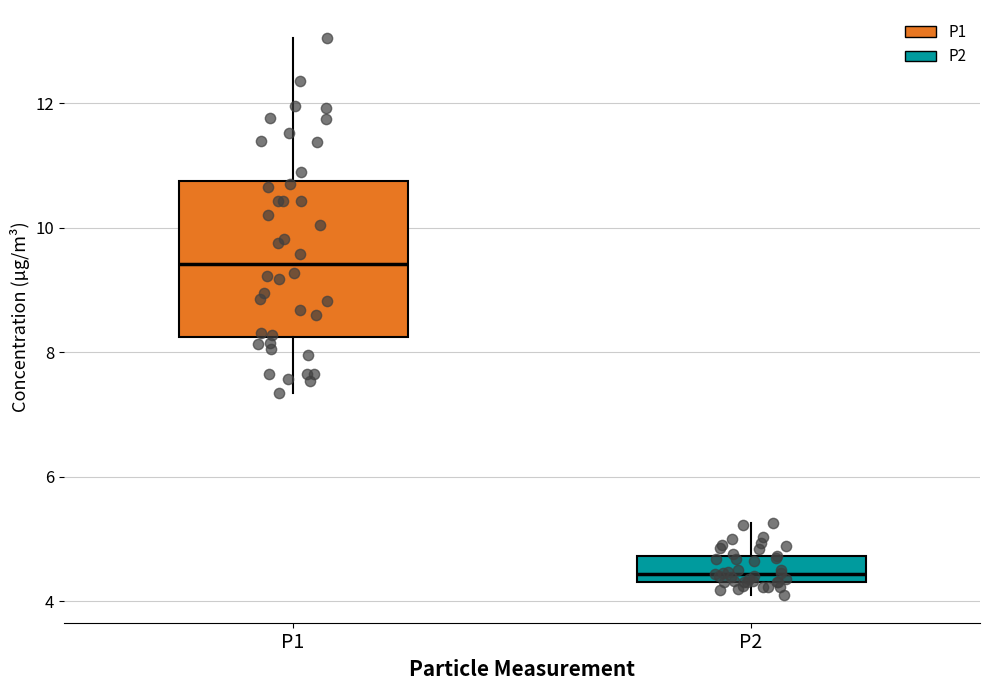

Which box is the tallest, from its lower edge to its upper edge?

P1